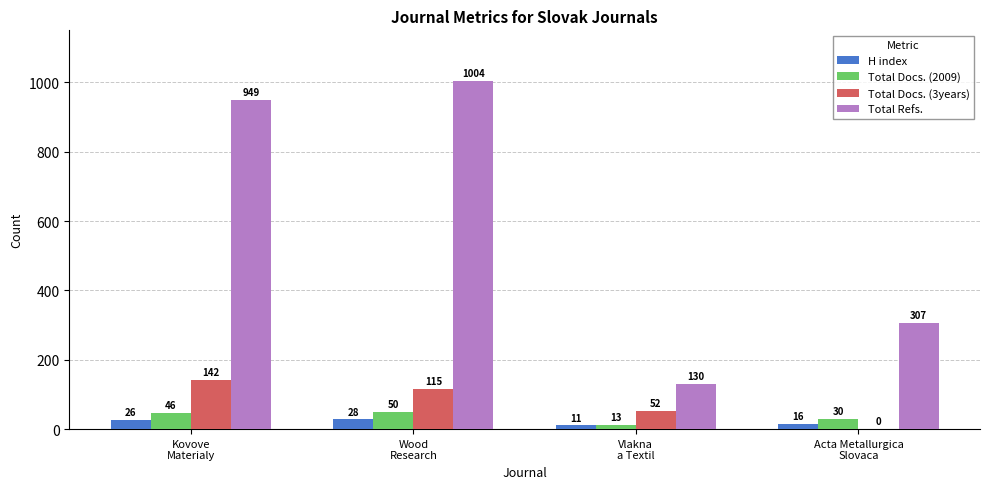

At which category is the sum across all series the highest?

Wood
Research